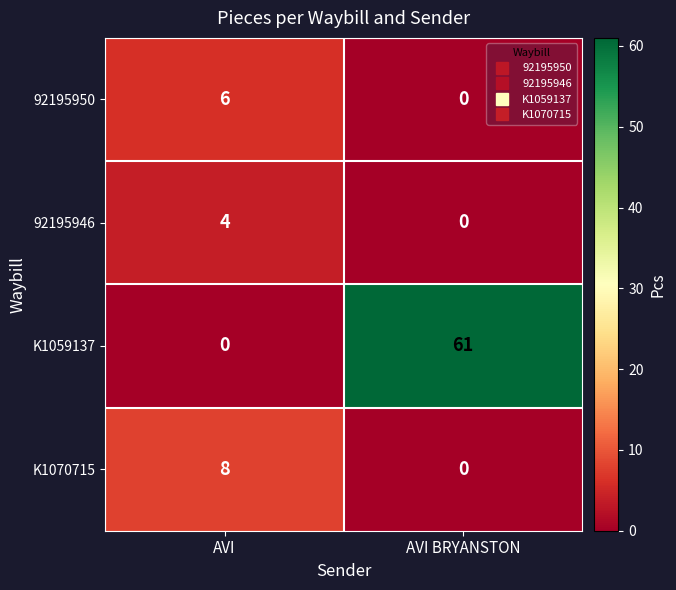

What is the total value across all series at AVI?

18